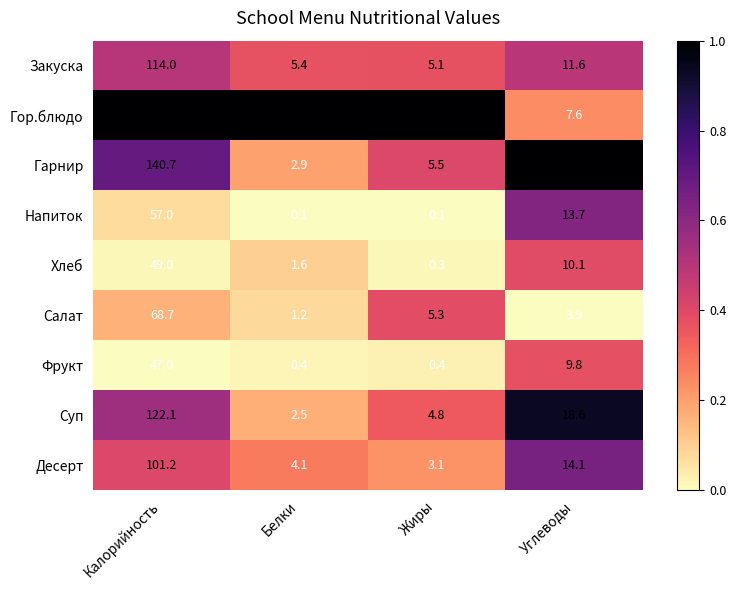

Which category has the highest value across all series?

Калорийность